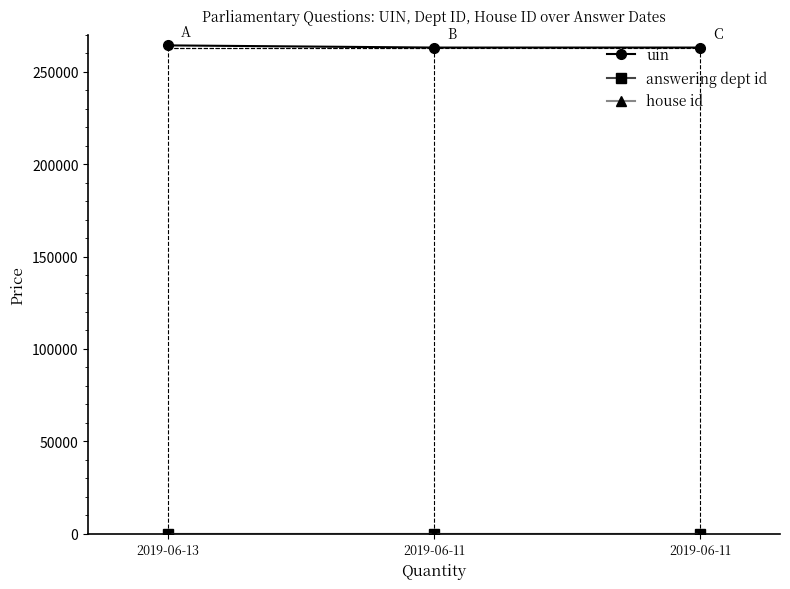

Reading left to right, list all the values displayed in this chart.

uin: 2019-06-13=264312	2019-06-11=263137	2019-06-11=263138
answering dept id: 2019-06-13=7	2019-06-11=7	2019-06-11=7
house id: 2019-06-13=1	2019-06-11=1	2019-06-11=1